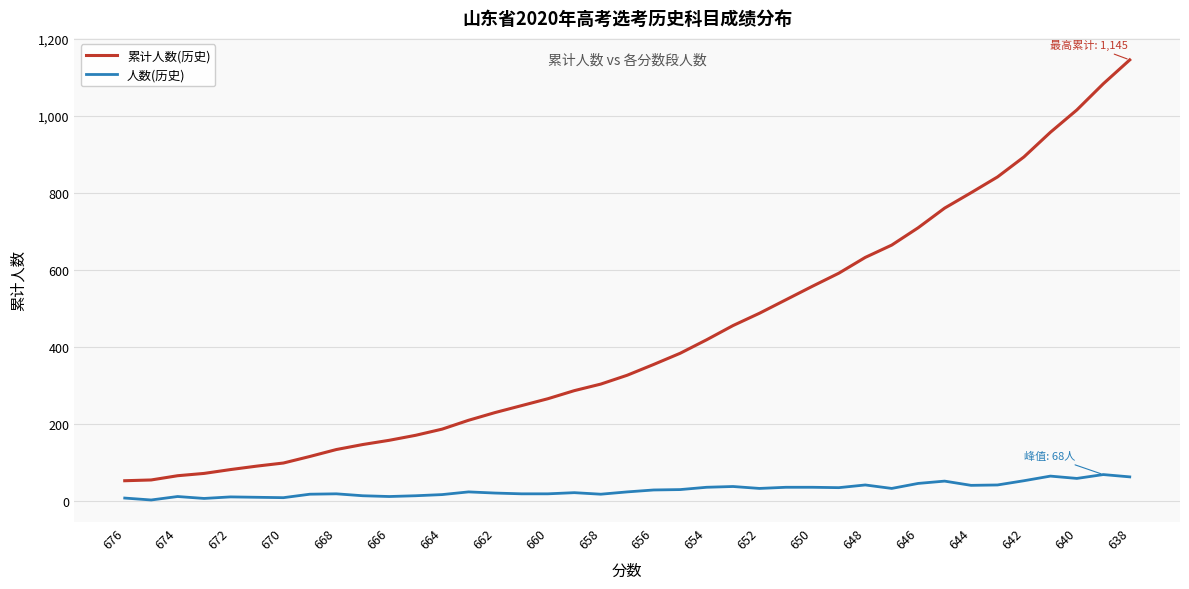

True or false: 累计人数(历史) and 人数(历史) cross at least once.

False